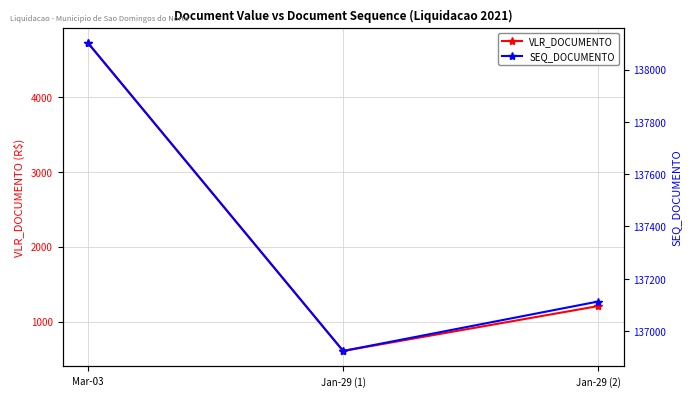

Does the chart display data point markers on the line(s)?

Yes